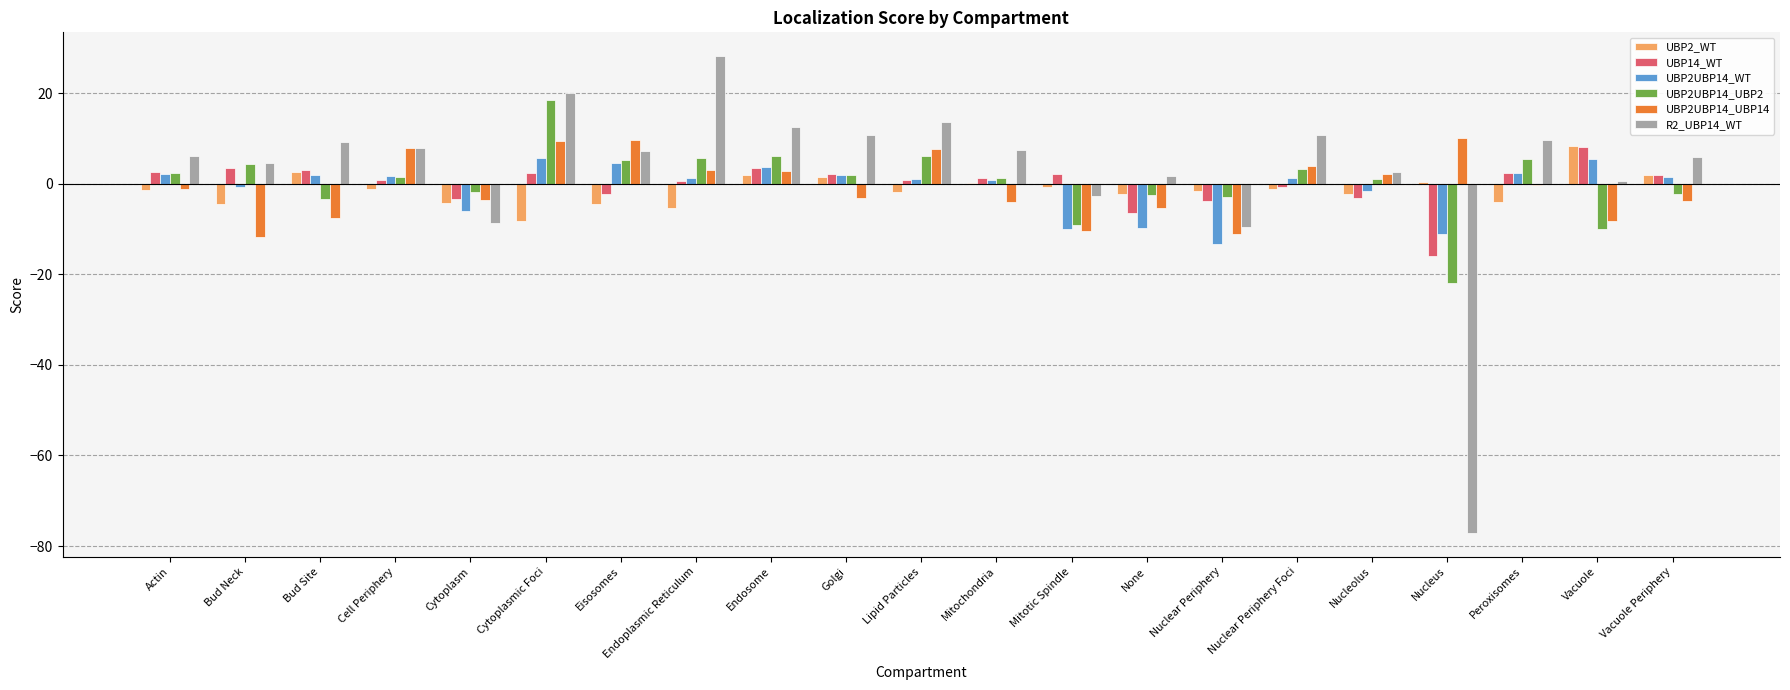

Is the value of UBP2UBP14_UBP14 at Endosome greater than the value of UBP2_WT at Actin?

Yes